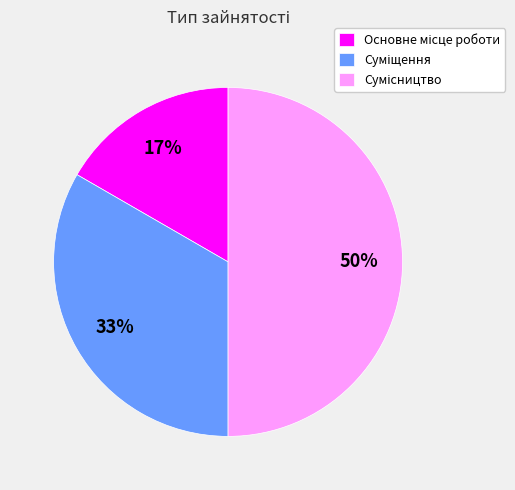

Count the number of slices in the pie.

3